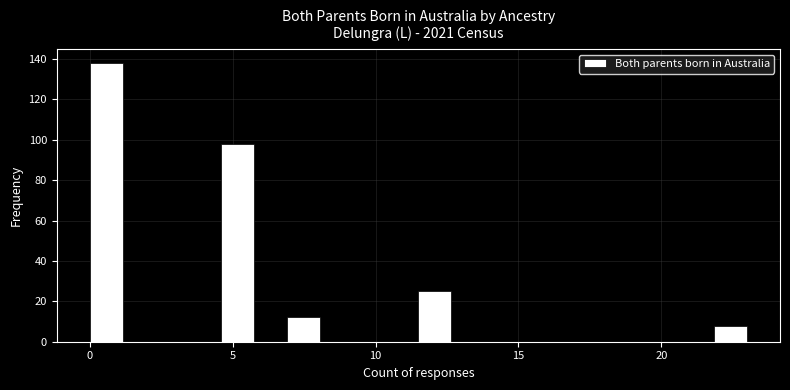

Read against the x-axis, roughly where is the centre of the tallest bar?

0.5